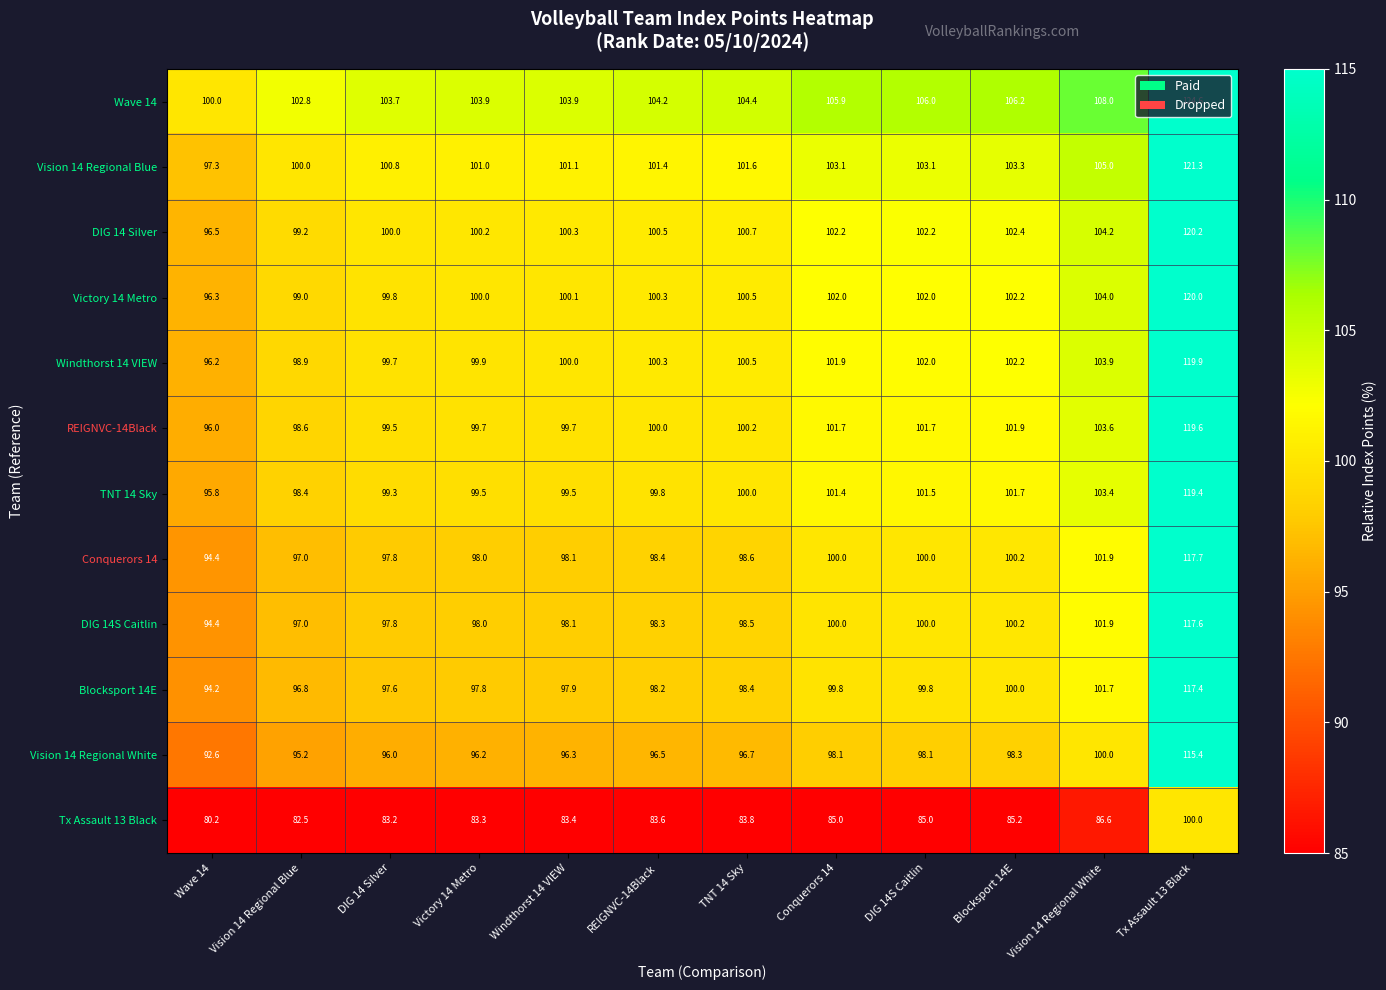

What value does the Conquerors 14 series have at DIG 14S Caitlin?

100.0